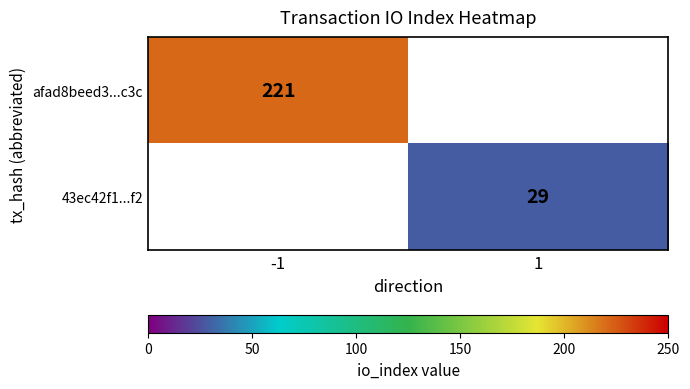

True or false: 43ec42f1...f2 has a value of 45 at 1.

False